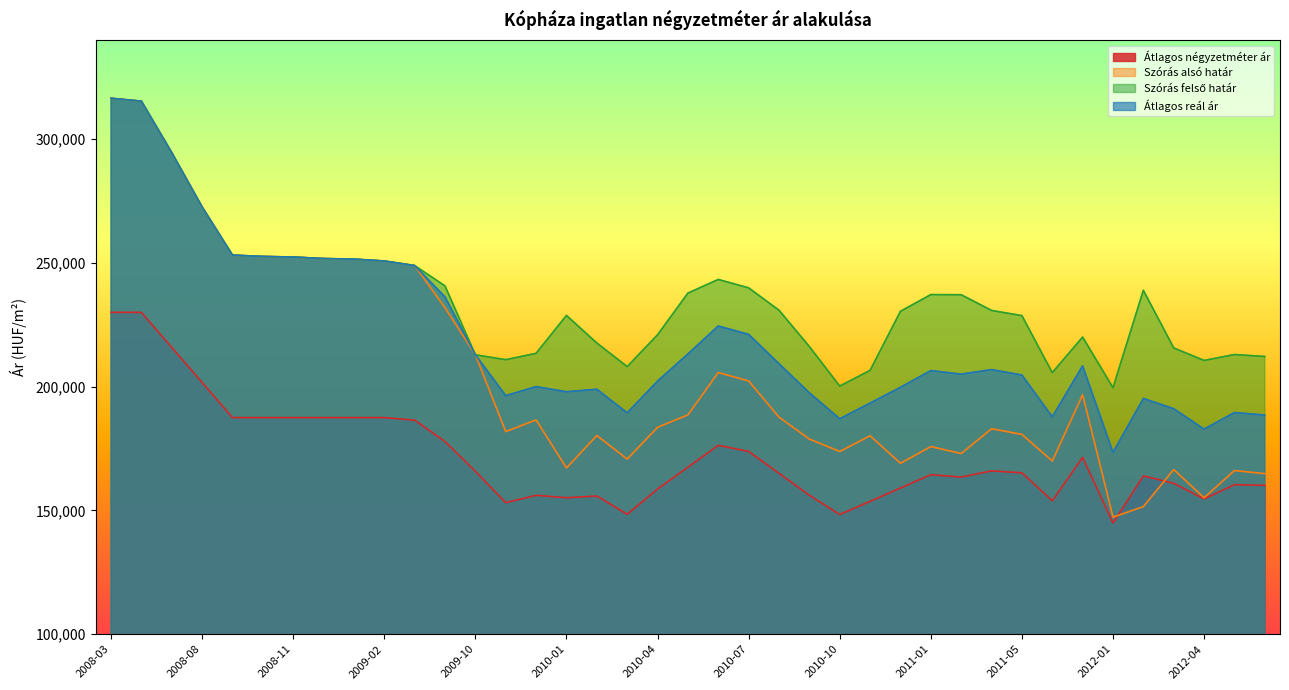

True or false: Szórás alsó határ and Szórás felső határ cross at least once.

False